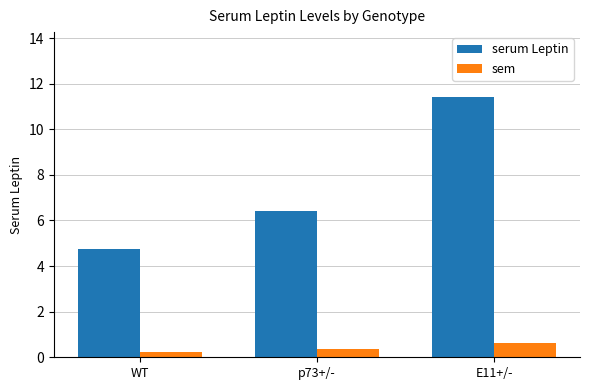

Read the sem value at WT.

0.2